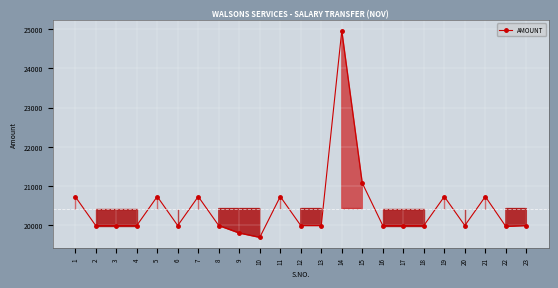

What is the difference between the second highest and second lowest values?

1277